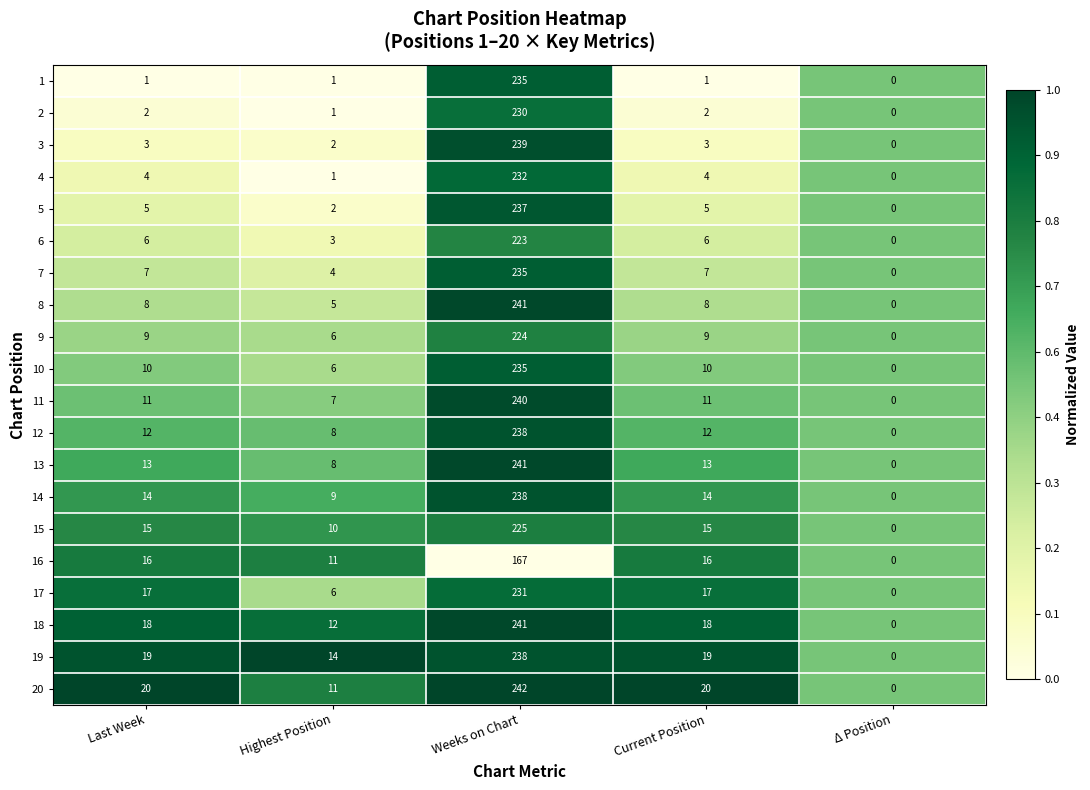

At which label does 7 reach its minimum?

Δ Position